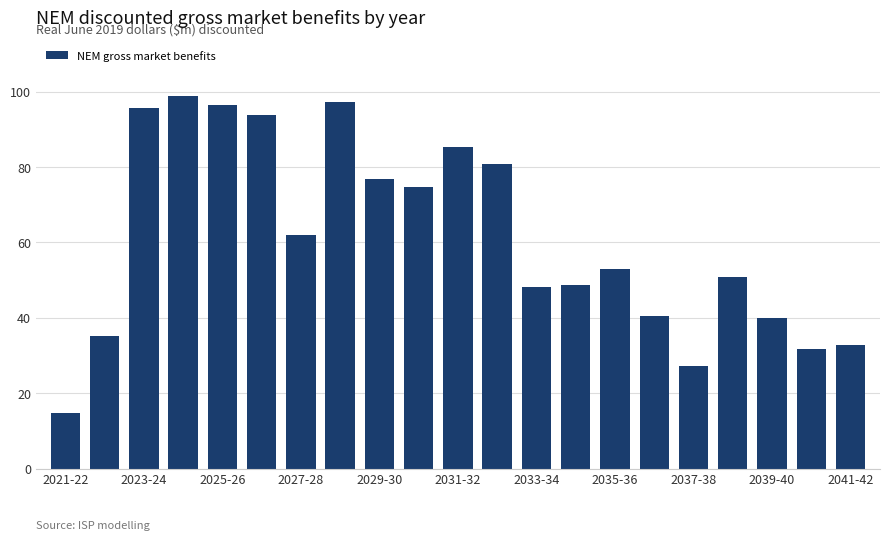

What is the smallest value displayed?

14.8